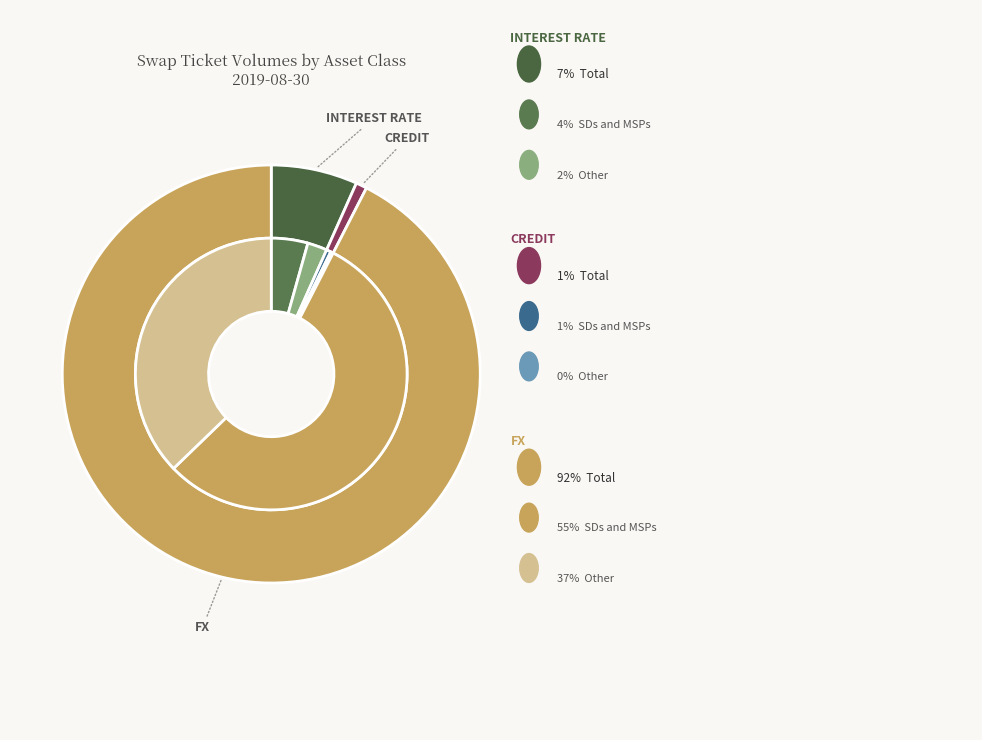

Does Total FX account for over 50% of the chart?

Yes